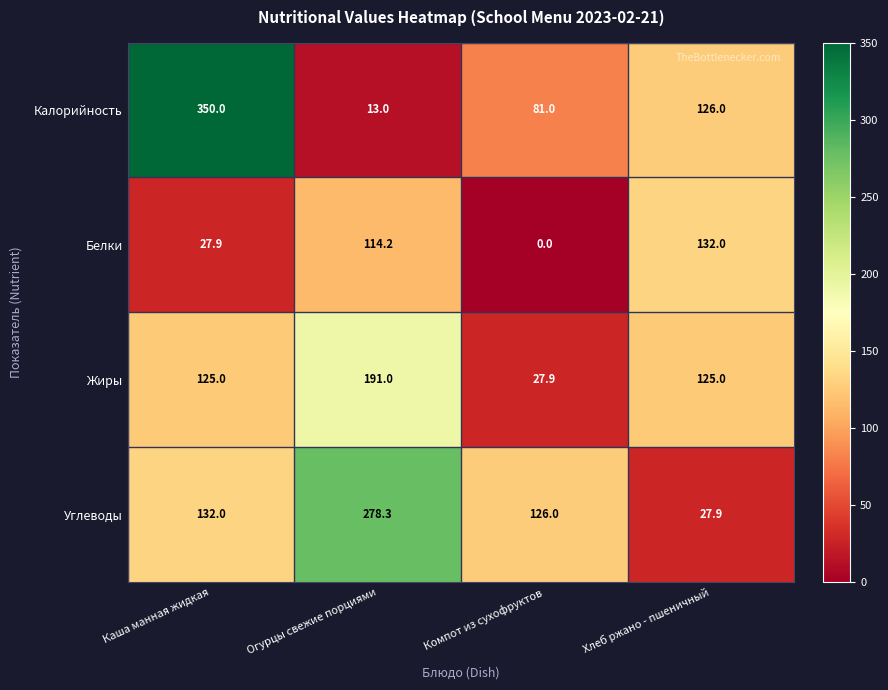

List the series in order of their peak value, lowest first.

Белки, Жиры, Углеводы, Калорийность